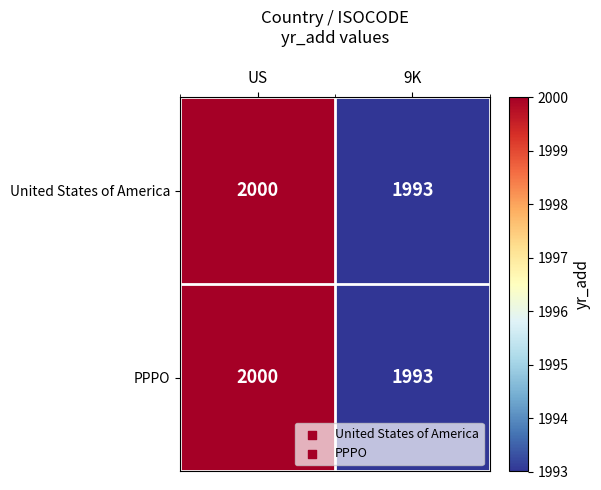

How many data points does each series have?

2